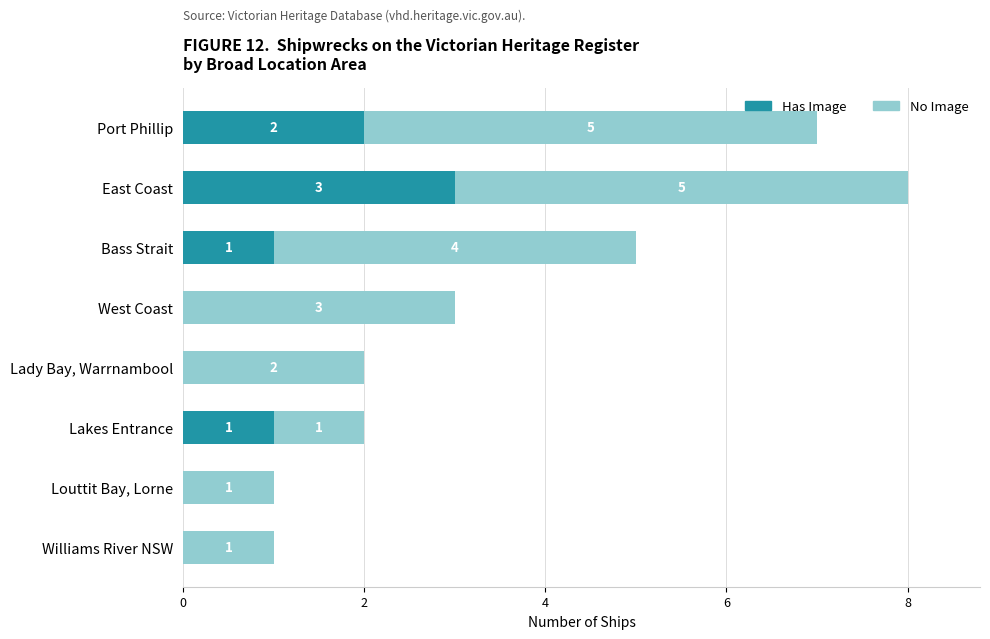

At which category is the sum across all series the highest?

East Coast